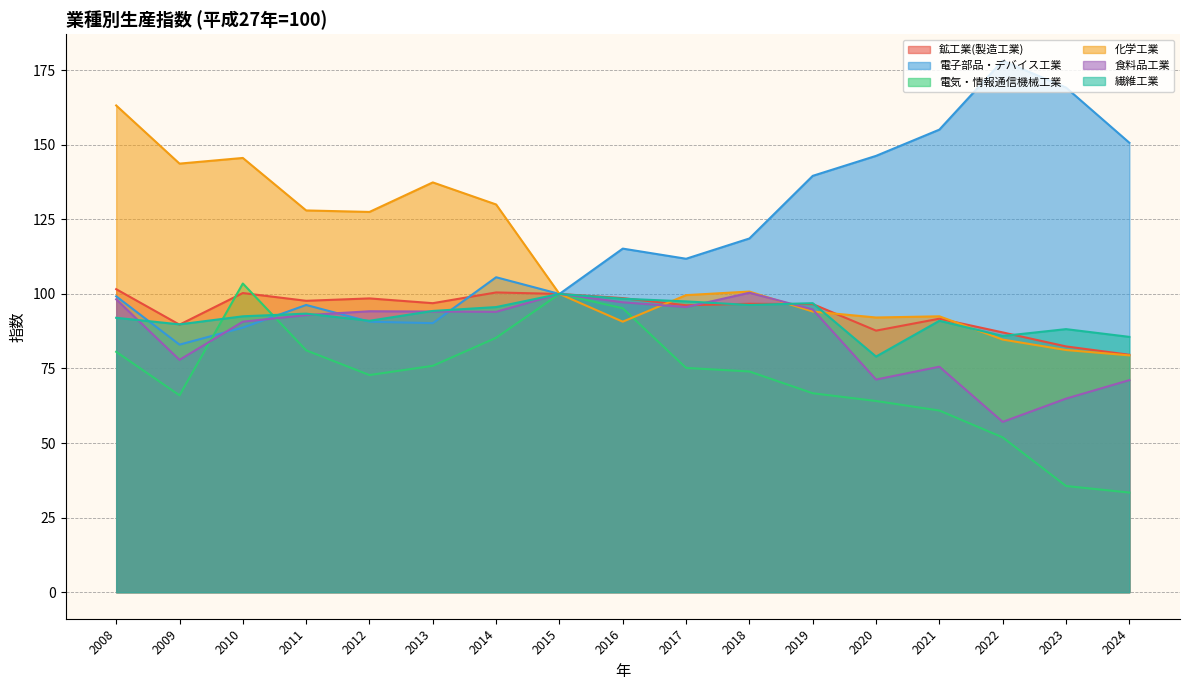

What is the difference between the 電子部品・デバイス工業 values at 2024 and 2009?

67.7